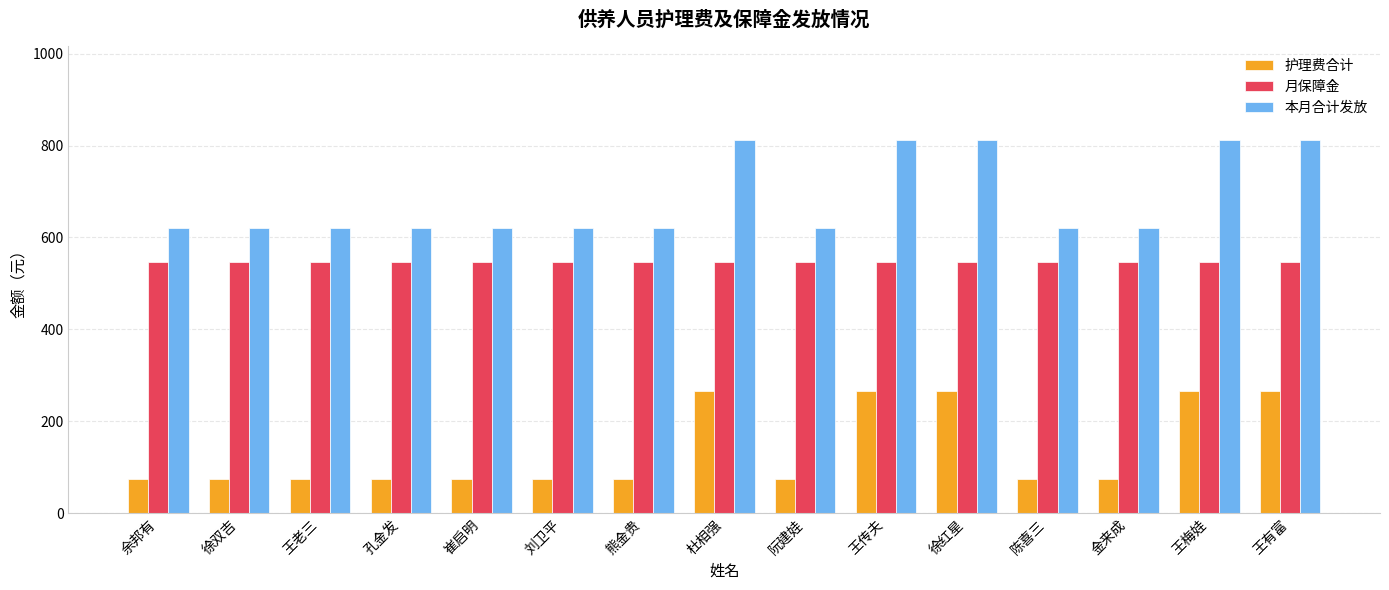

What is the label of the 13th bar from the left?

金来成